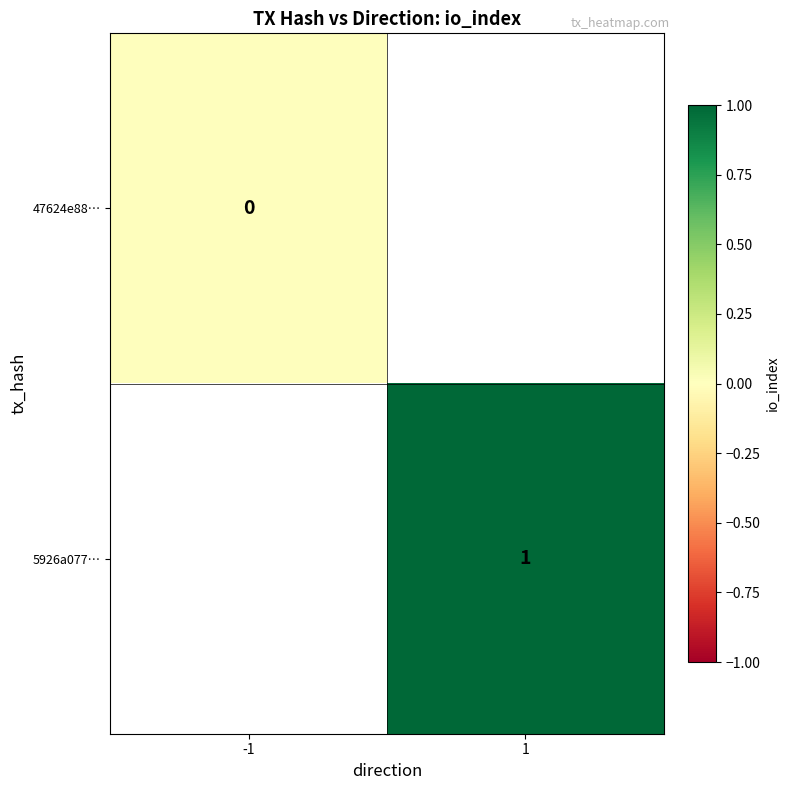

The value of 5926a077… at 1 is 1. True or false?

True